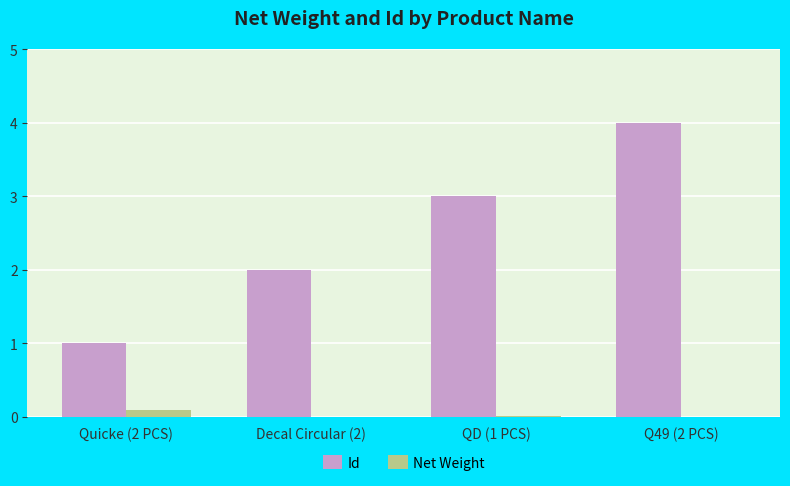

What is the sum of all Id values?

10.0